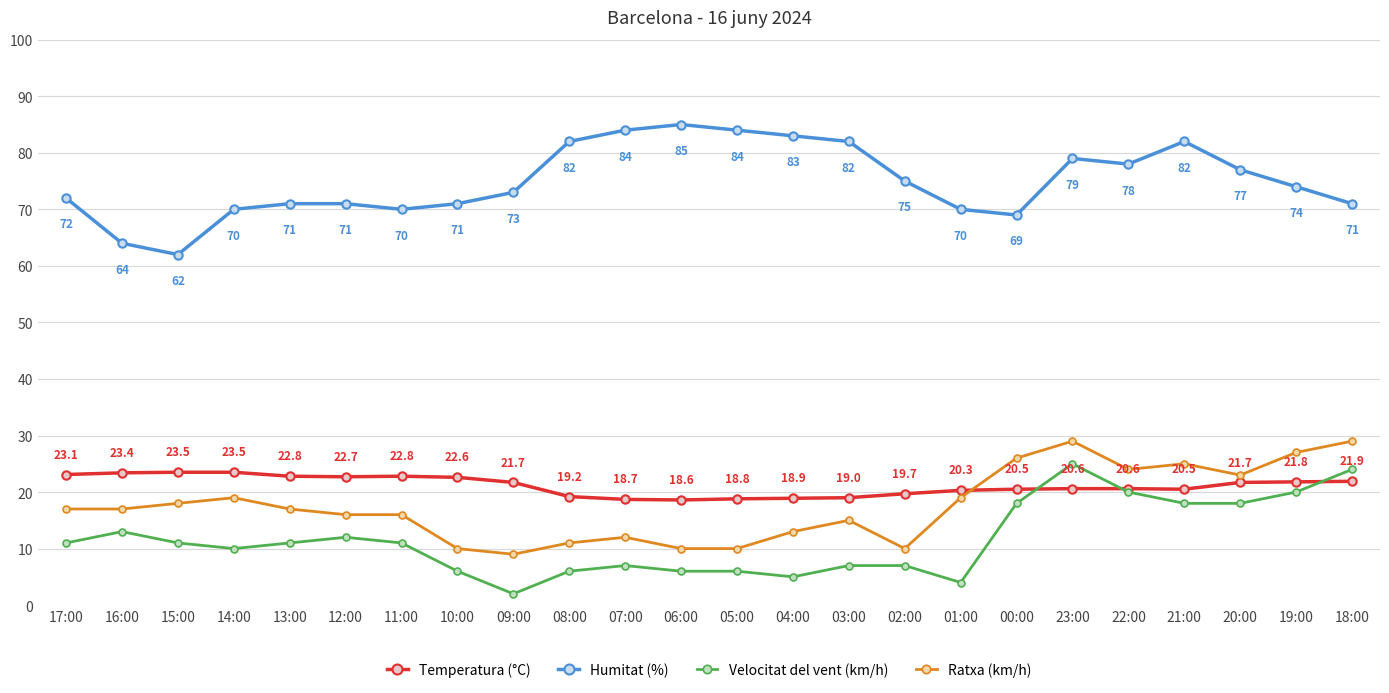

Which series changed the most between 14:00 and 02:00?

Ratxa (km/h)